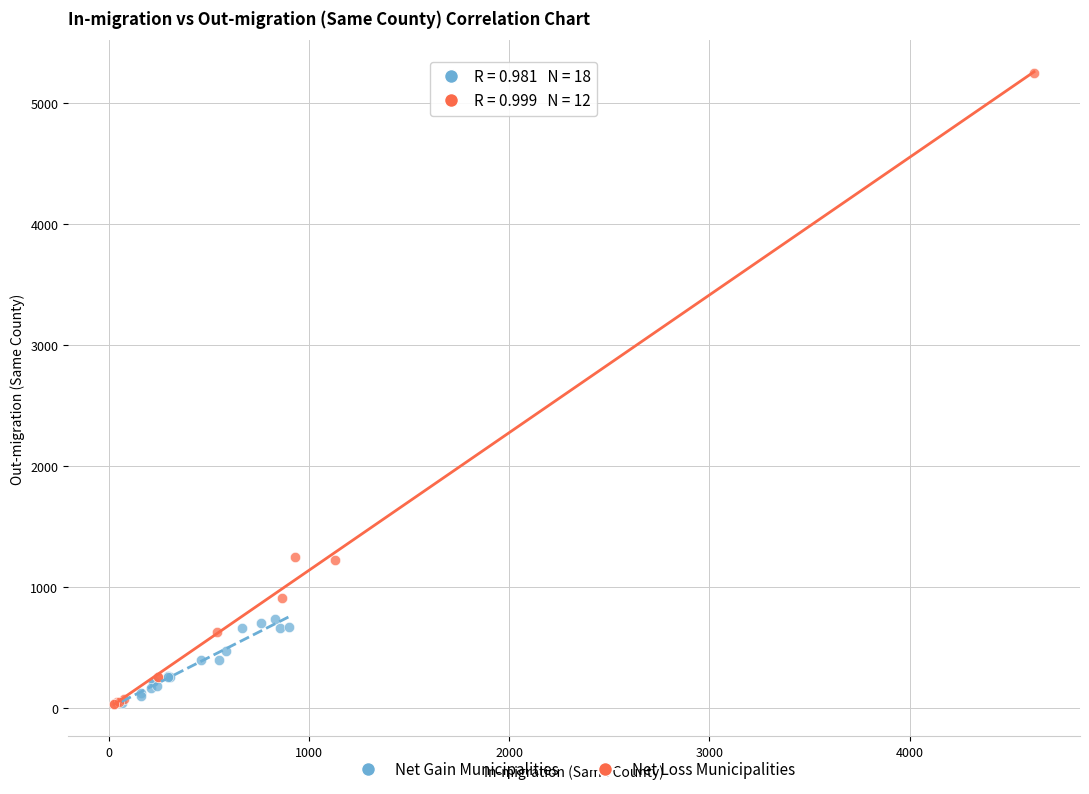

Which series has the widest spread of Y values?

Net Loss Municipalities